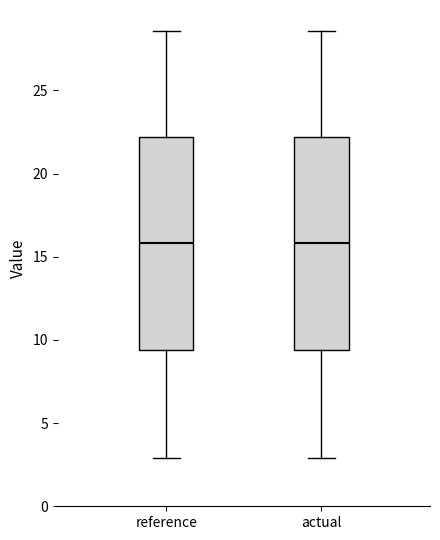

Where is the upper edge of the box for actual on the y-axis? The values are not printed on the chart, so give them approximately, as read against the axis.

22.0